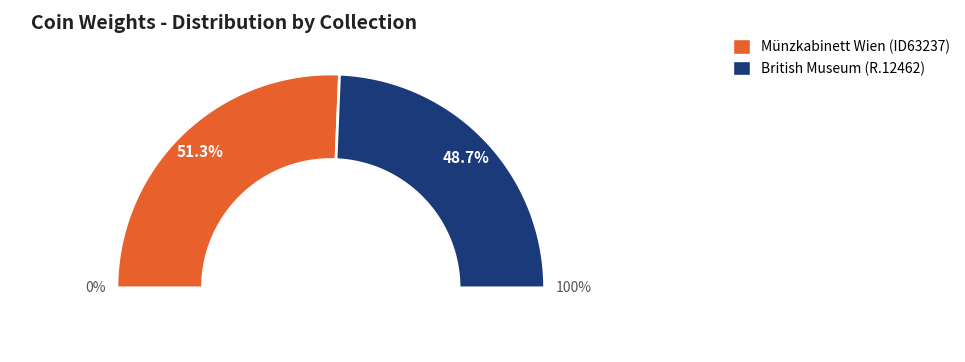

To the nearest percent, what is the combined percentage of British Museum (R.12462) and Münzkabinett Wien (ID63237)?

100%